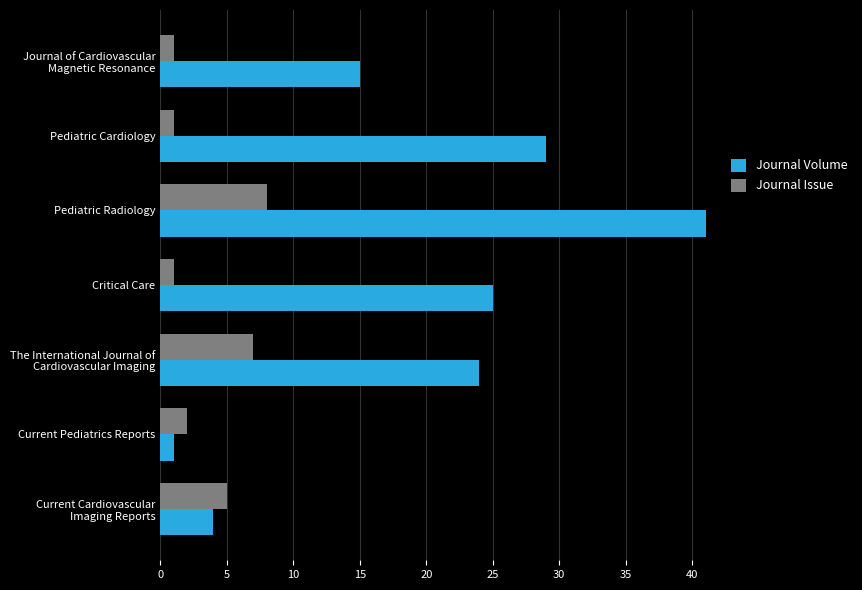

At which category is the sum across all series the highest?

Pediatric Radiology